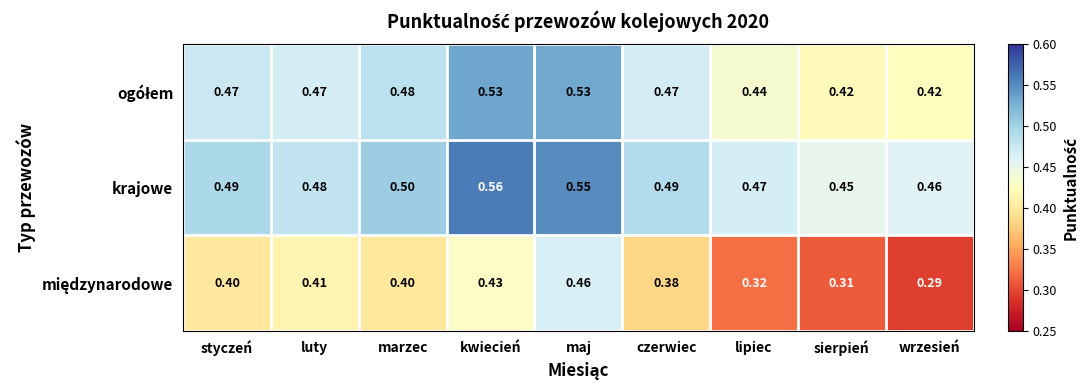

Which series has the largest total across all categories?

krajowe